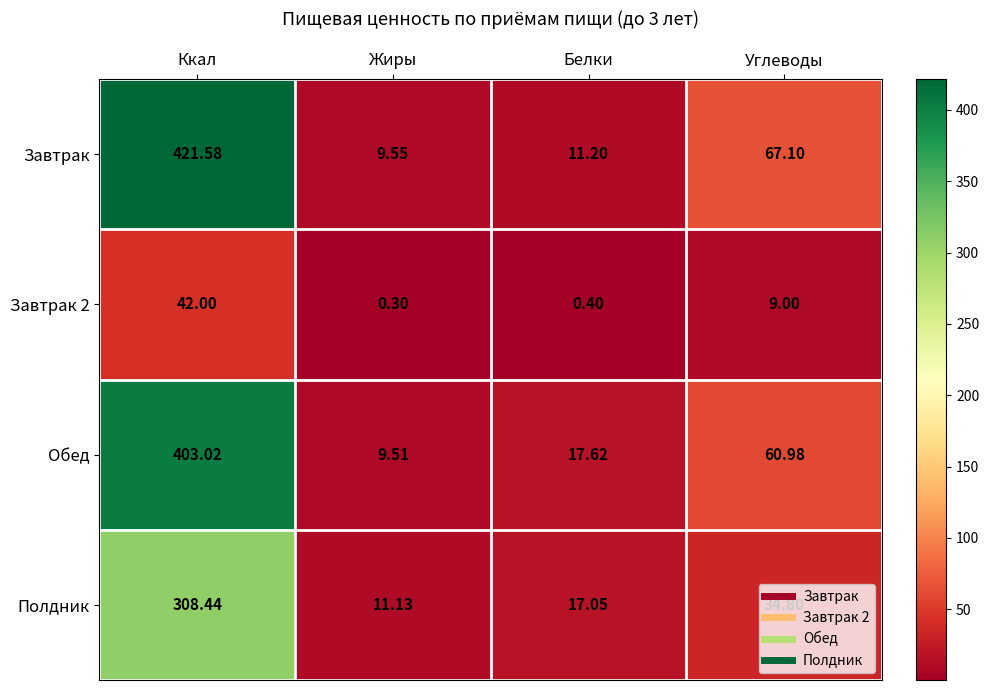

How many data points does each series have?

4